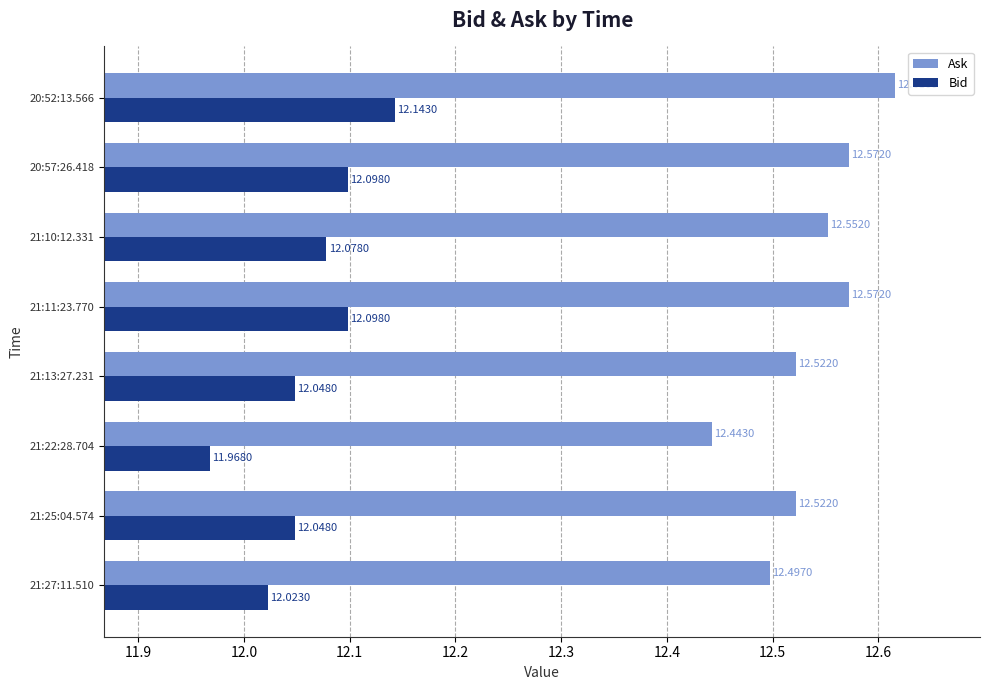

Which series has the largest range (max minus min)?

Bid